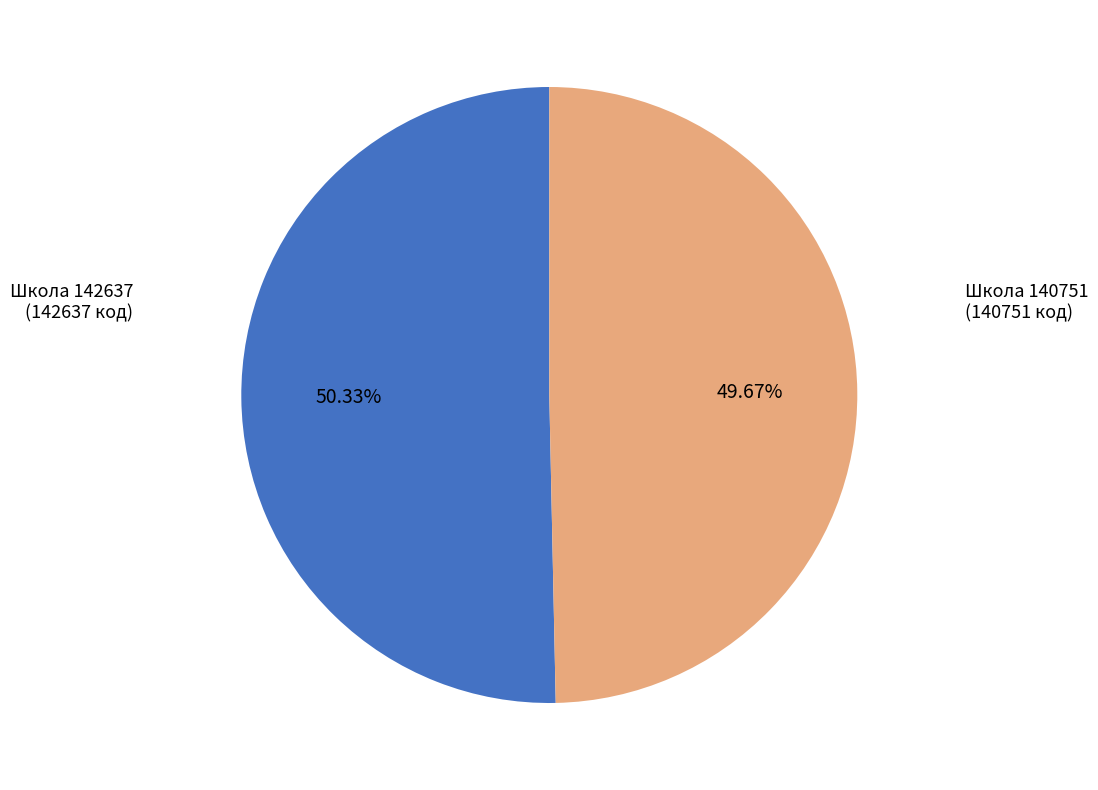

Is there any slice that represents more than half of the pie?

Yes